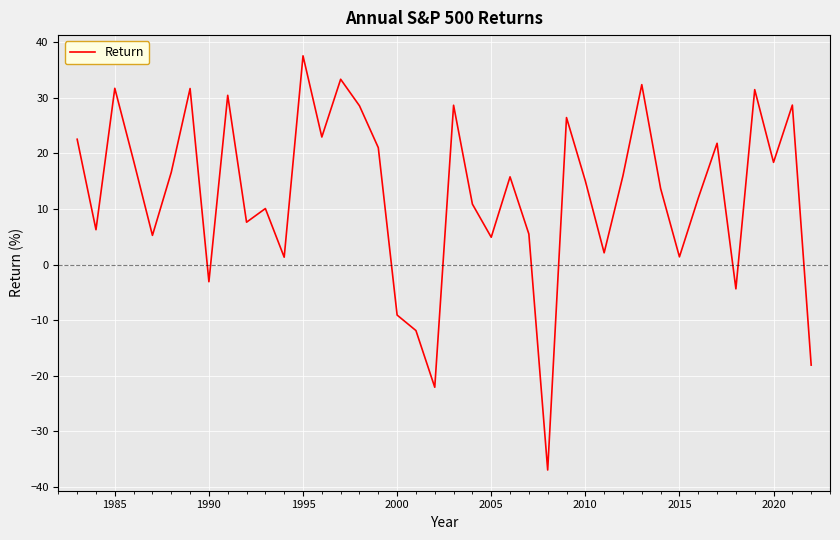

Does the chart display data point markers on the line(s)?

No